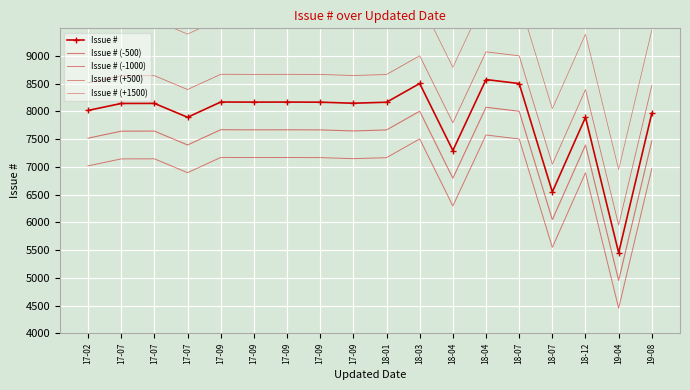

At which category does Issue # (+500) reach its first local peak?

17-07